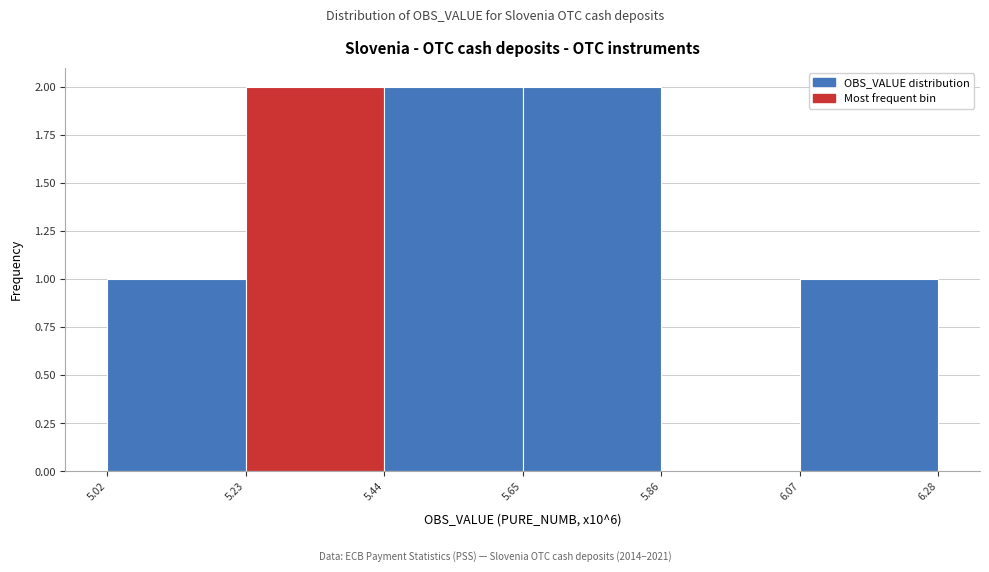

Reading left to right, transcribe this chart: for each bar, give the range it covers on the x-axis and its height. The values are not printed on the chart, so give them approximately, as read against the axis.

5.02 to 5.23: 1
5.23 to 5.44: 2
5.44 to 5.65: 2
5.65 to 5.86: 2
5.86 to 6.07: 0
6.07 to 6.28: 1